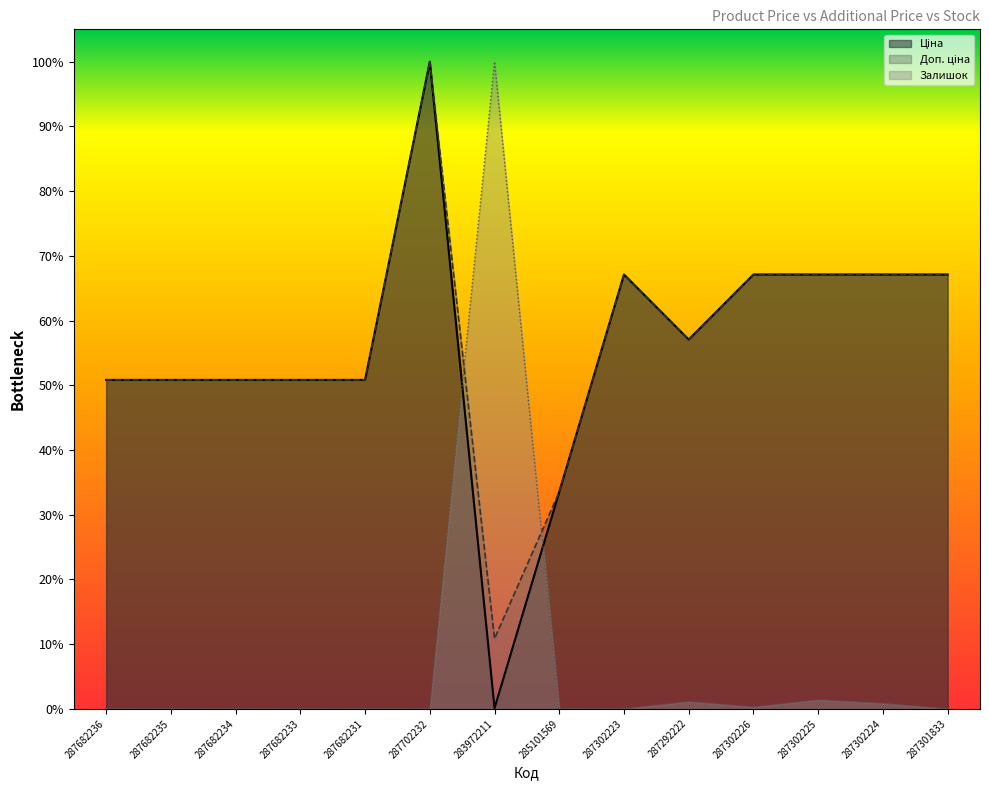

At which label does Ціна reach its minimum?

283972211